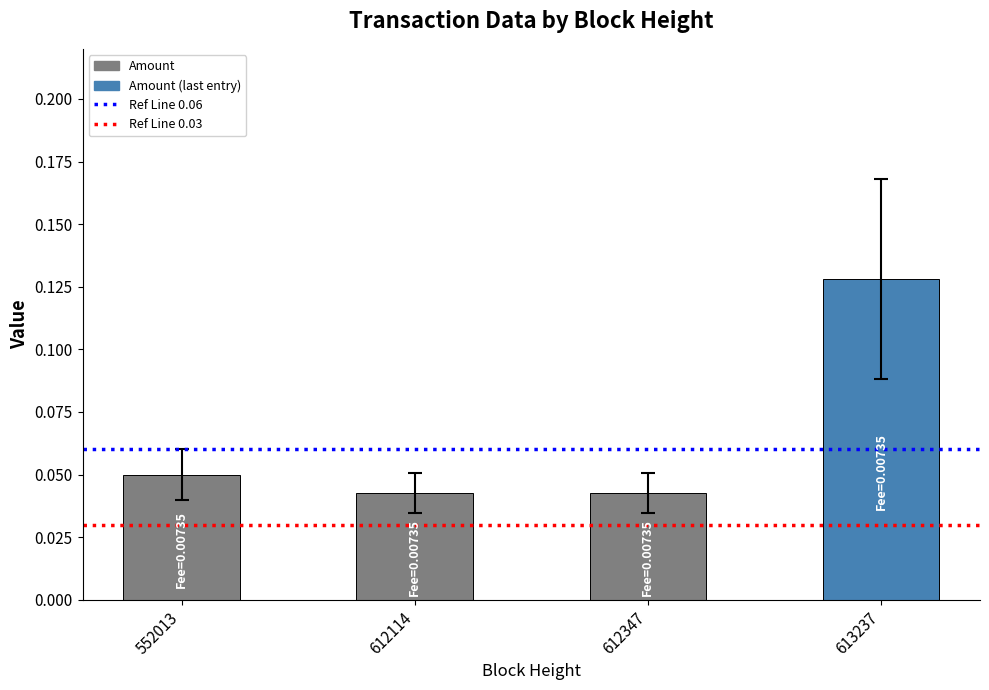

Which category has the highest value across all series?

613237